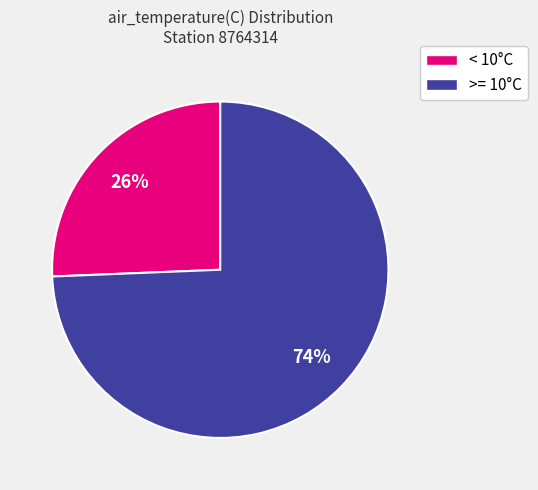

To the nearest percent, what is the average slice percentage?

50%